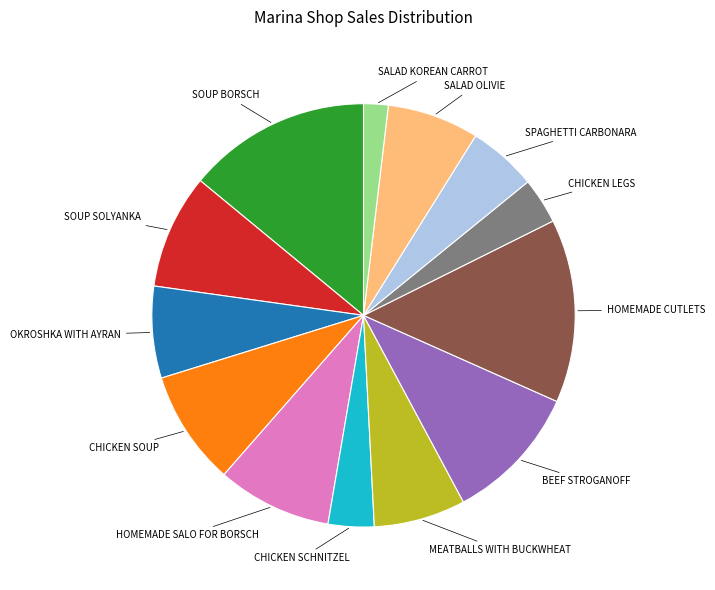

Does any single category account for the majority?

No